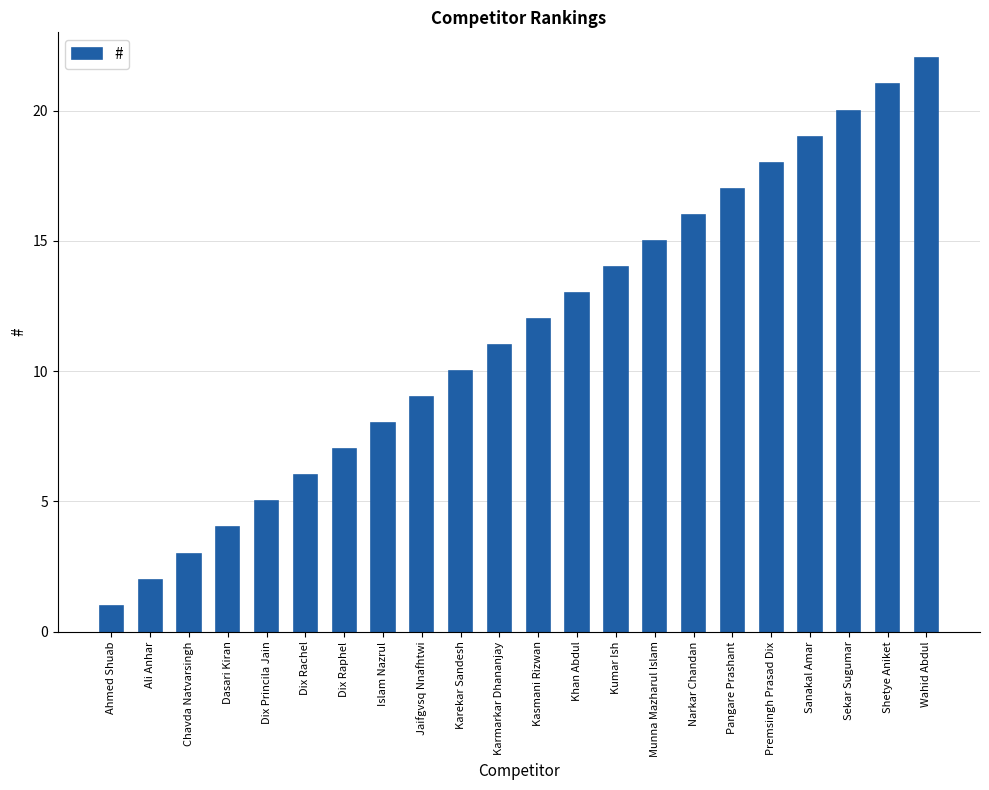

What is the greatest value displayed?

22